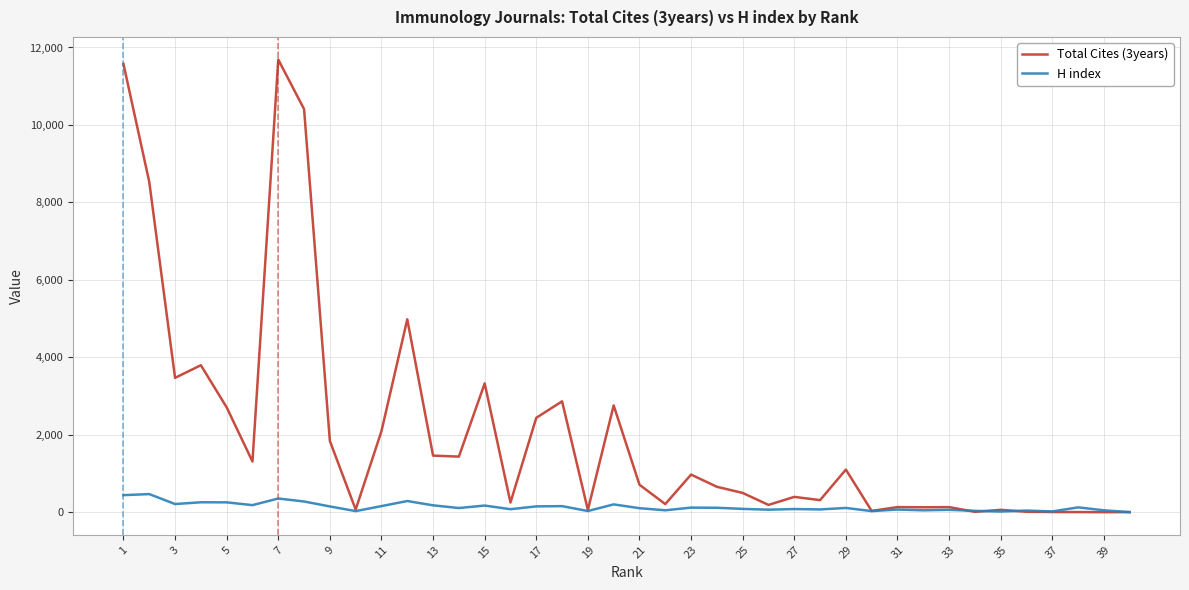

Which series has the largest total across all categories?

Total Cites (3years)